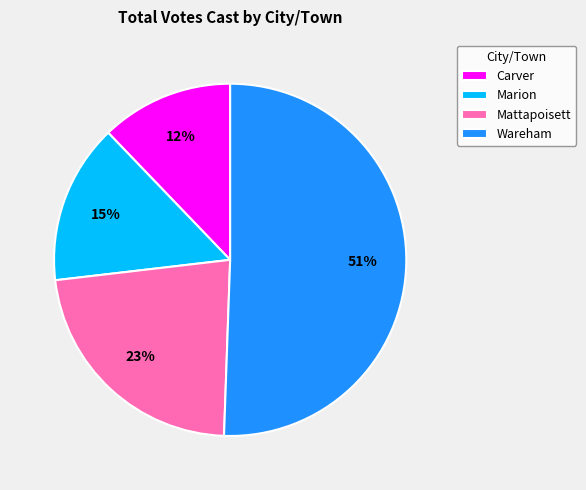

The Wareham slice represents 51% of the pie. True or false?

True